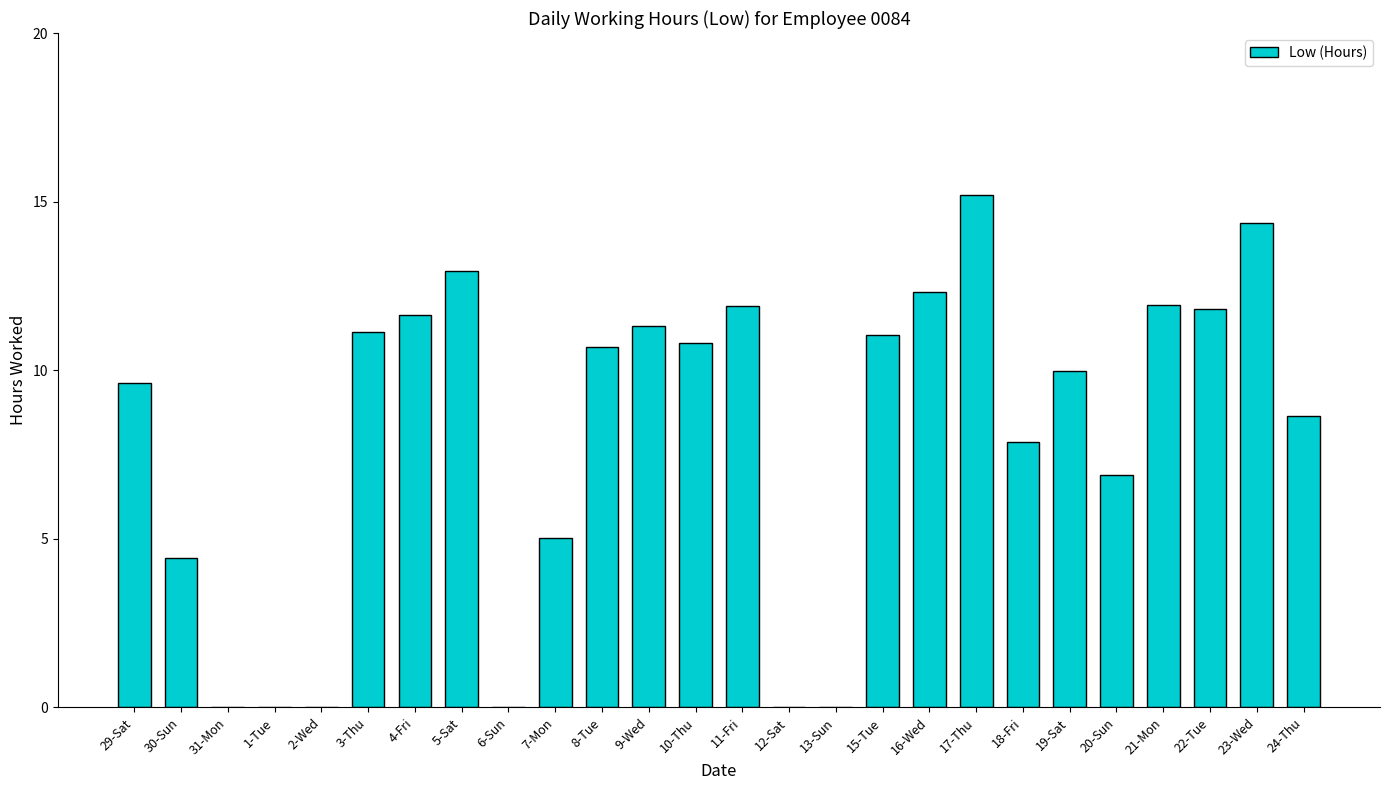

What is the sum of all values?

209.5